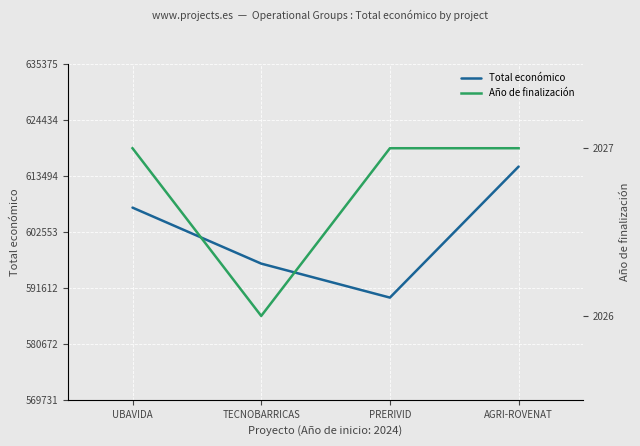

True or false: Año de finalización and Total económico cross at least once.

False